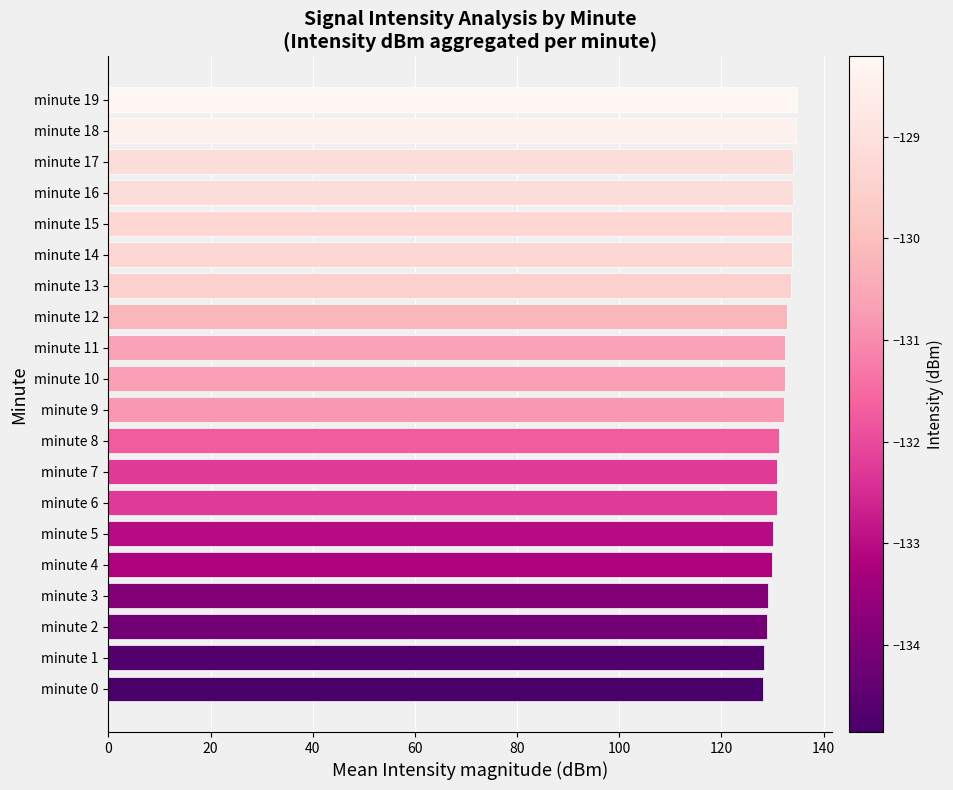

The chart shows a value of 90.4 at minute 11. True or false?

False